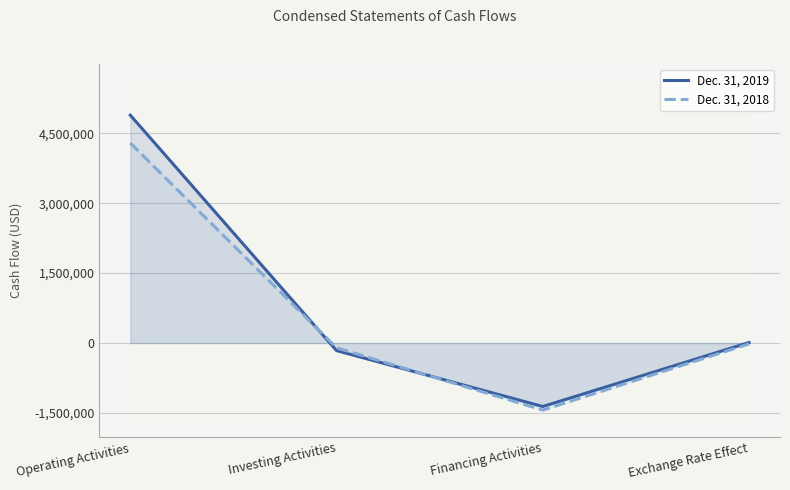

The Dec. 31, 2018 series shows 6659809 at Operating Activities. True or false?

False